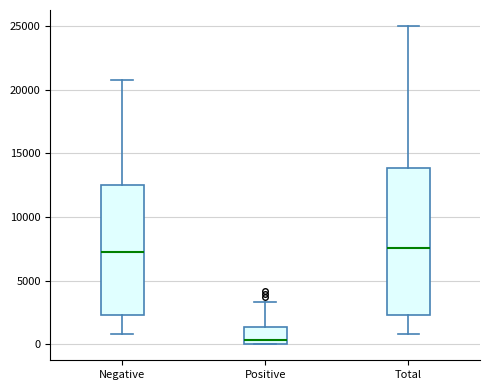

Reading left to right, transcribe this box plot: for each box, give where its median line is, the range the box spans, and where its two whiskers end, as read against the y-axis. The values are not printed on the chart, so give them approximately, as read against the axis.

Negative: median 7000, box 2500 to 12500, whiskers 1000 to 21000
Positive: median 500, box 0 to 1500, whiskers 0 to 3500
Total: median 7500, box 2500 to 14000, whiskers 1000 to 25000